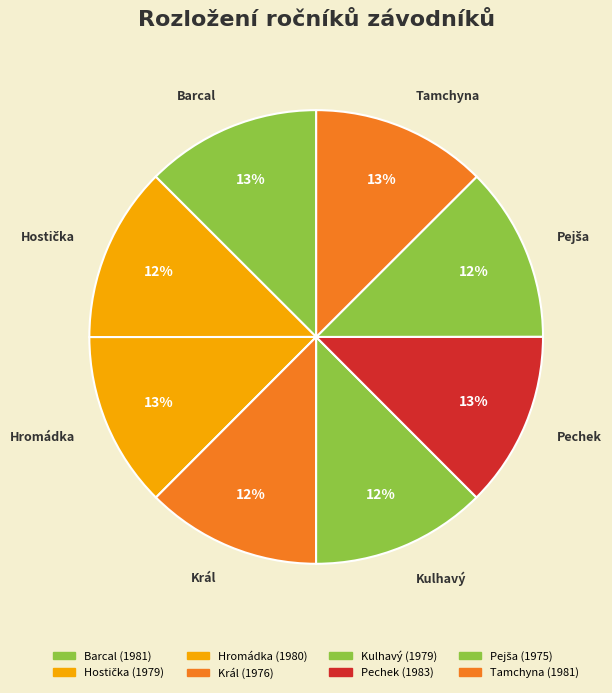

What is the total percentage of Barcal and Tamchyna?

25.0%